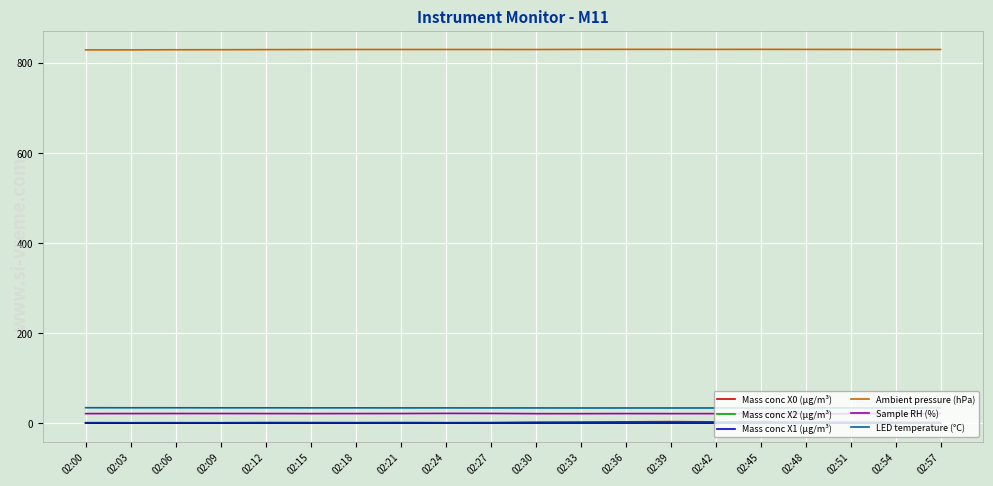

What is the sum of all LED temperature (°C) values?

678.0